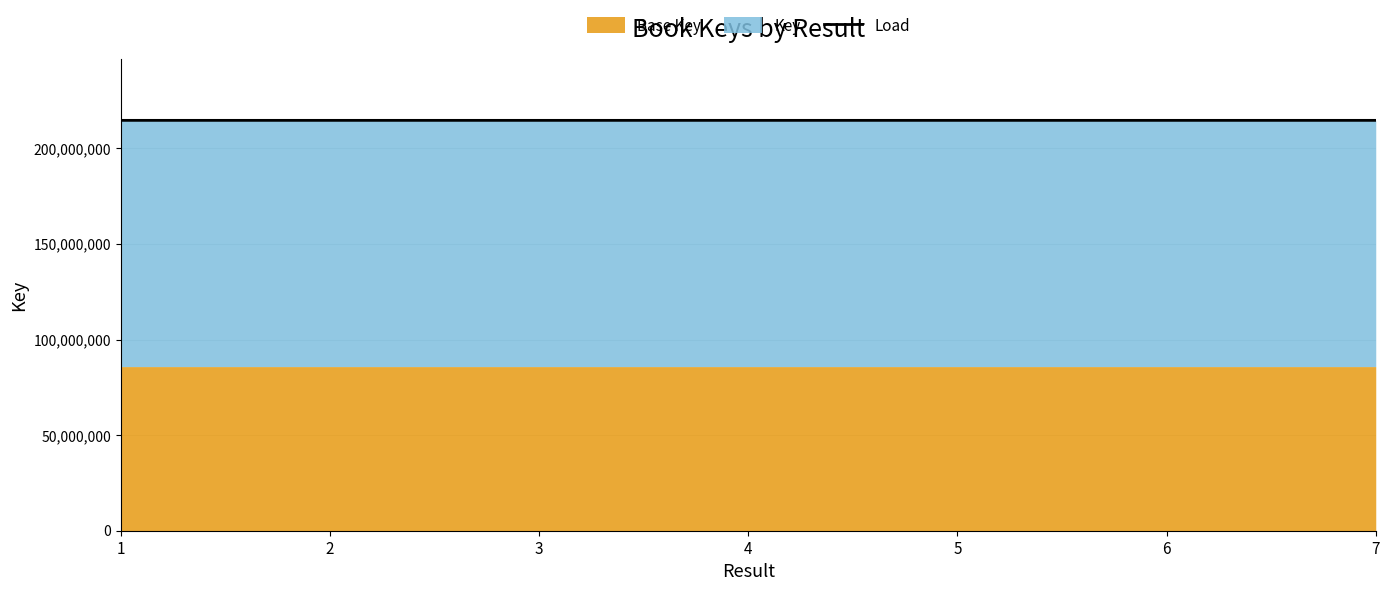

The chart shows a value of 214688312 at 4. True or false?

True